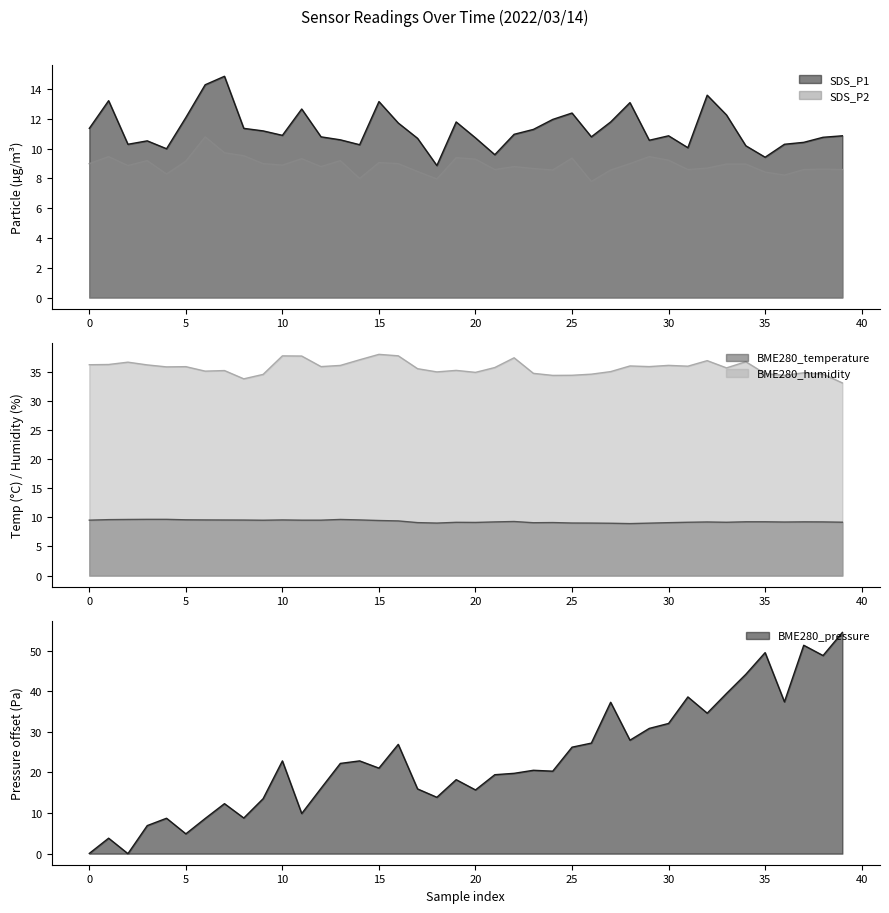

What are all the series names shown in the legend?

SDS_P1, SDS_P2, BME280_temperature, BME280_humidity, BME280_pressure